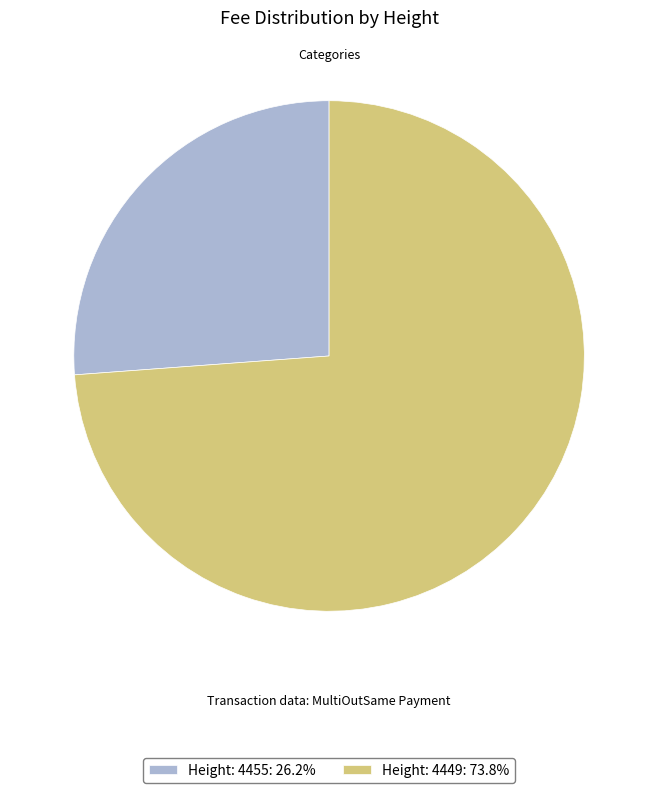

Which has a higher value, Height: 4449 or Height: 4455?

Height: 4449